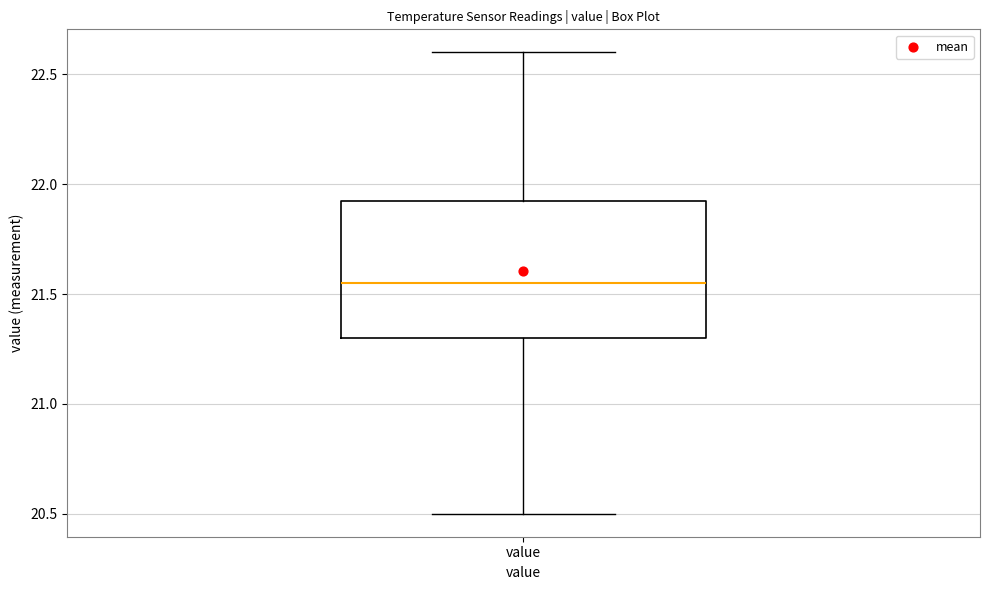

Where does the median line of the box for value sit on the y-axis? The values are not printed on the chart, so give them approximately, as read against the axis.

21.55